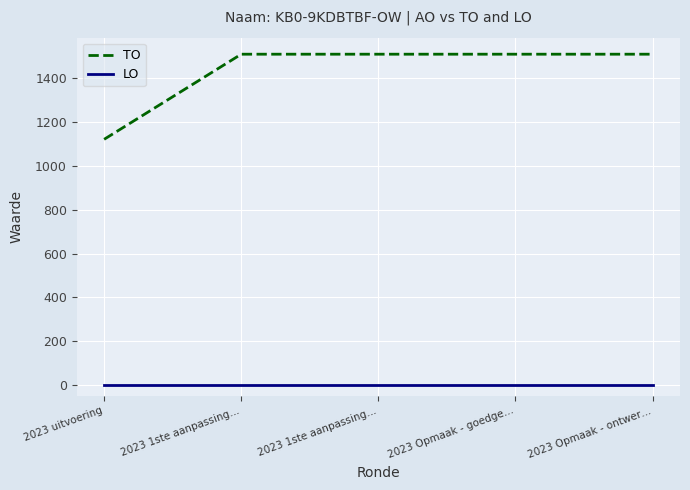

Does the chart display data point markers on the line(s)?

No